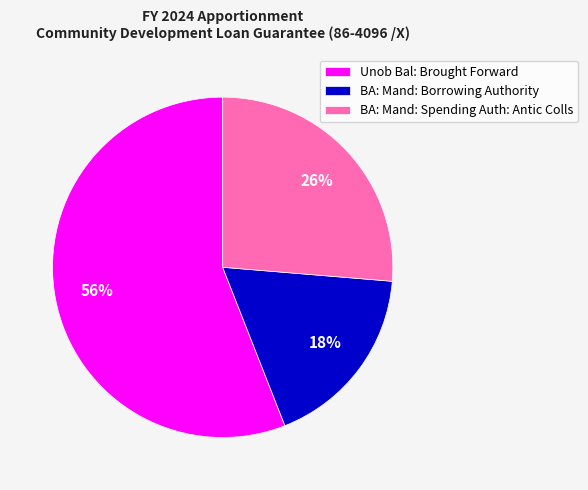

Approximately how many times larger is the value at BA: Mand: Borrowing Authority compared to Unob Bal: Brought Forward?

0.3